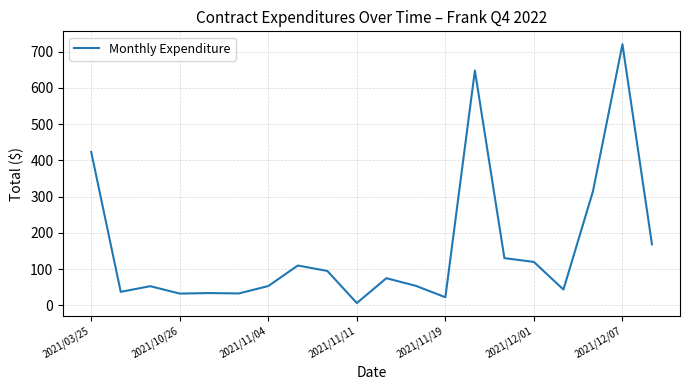

What is the greatest value displayed?

720.0